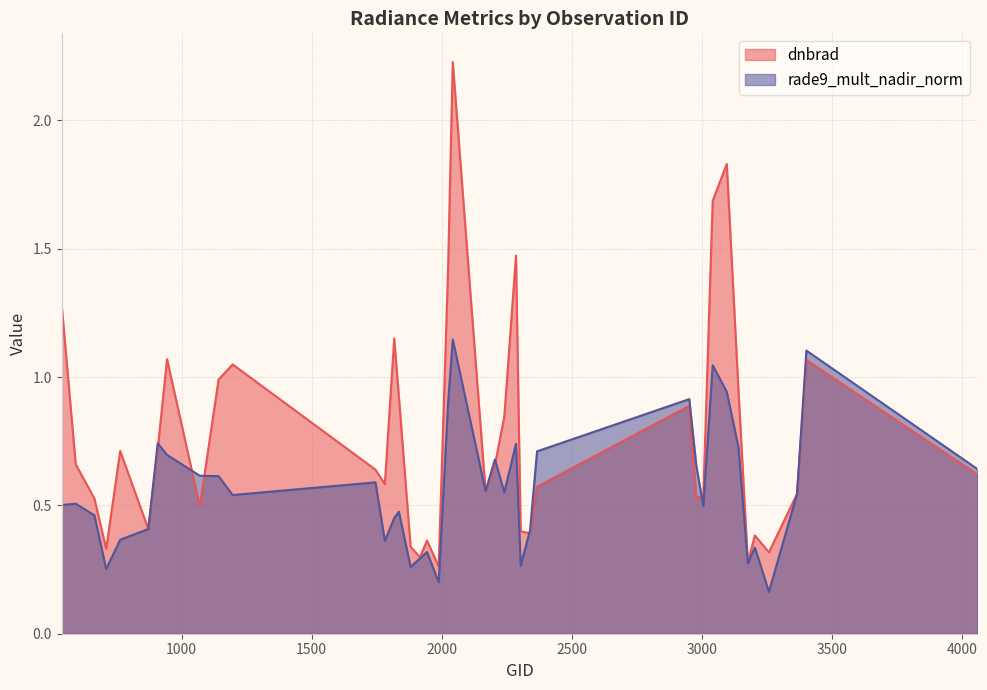

Which has a higher value, 944 or 3005?

944